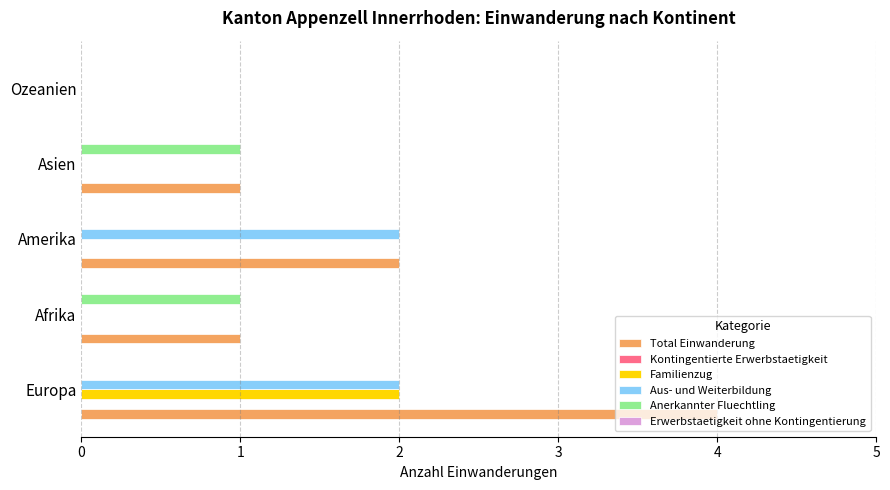

True or false: Familienzug has a value of 0 at Afrika.

True